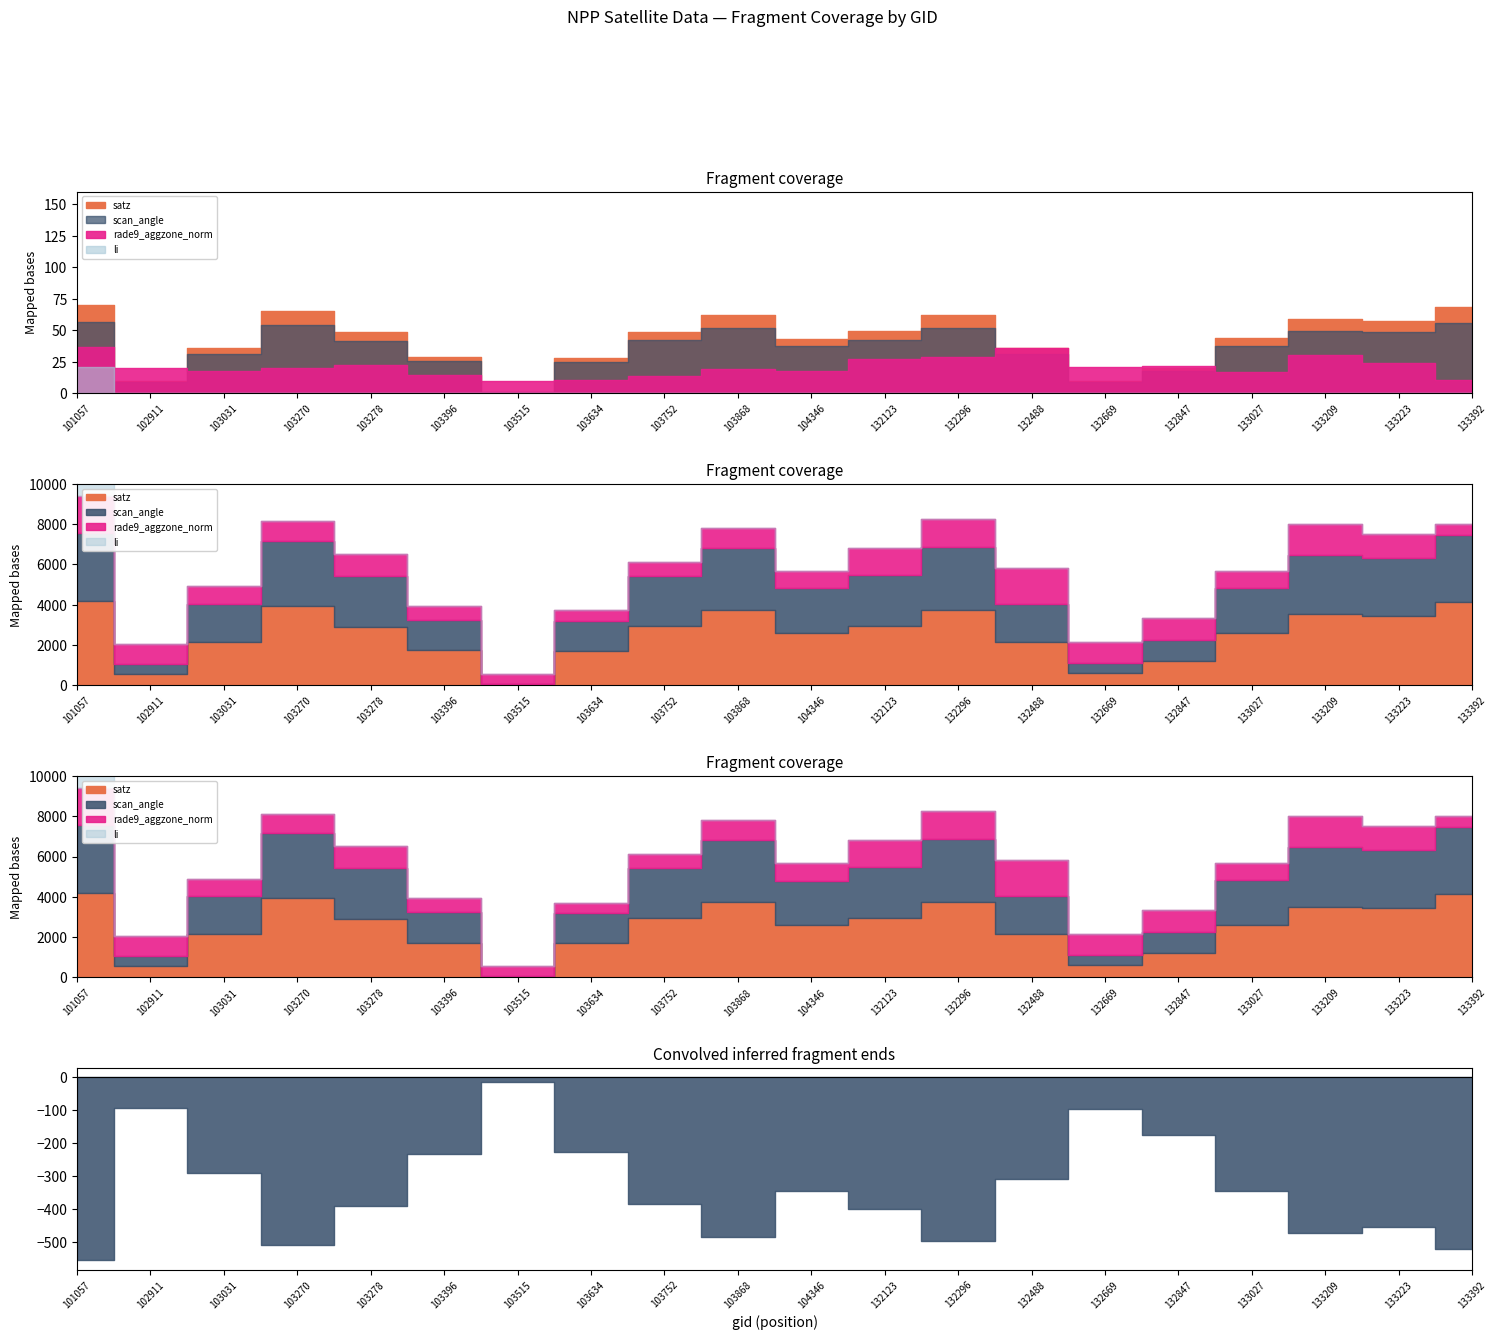

What are all the series names shown in the legend?

satz, scan_angle, rade9_aggzone_norm, li